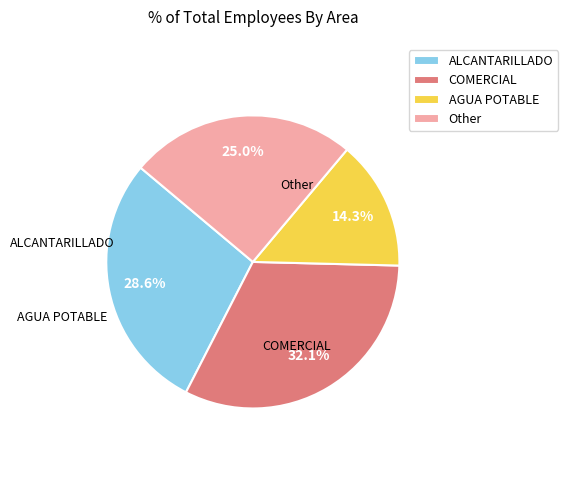

Rank the categories by value from highest to lowest.

COMERCIAL, ALCANTARILLADO, Other, AGUA POTABLE